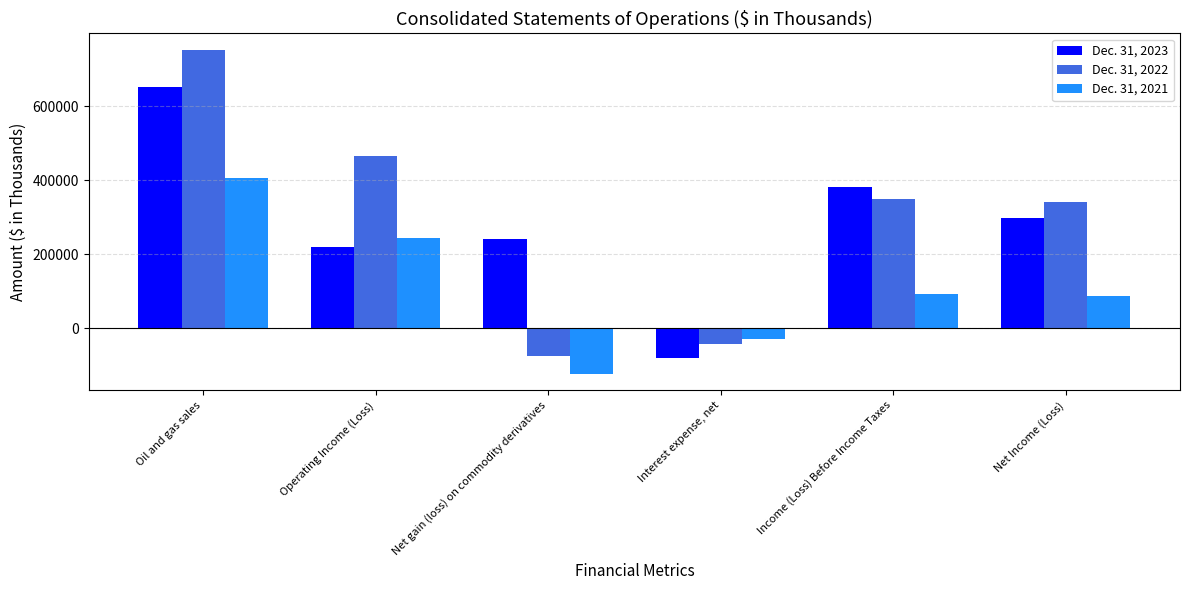

Reading right to left, list all the values displayed in this chart.

Dec. 31, 2023: Net Income (Loss)=297716	Income (Loss) Before Income Taxes=381329	Interest expense, net=-80119	Net gain (loss) on commodity derivatives=241309	Operating Income (Loss)=219942	Oil and gas sales=652358
Dec. 31, 2022: Net Income (Loss)=340437	Income (Loss) Before Income Taxes=350037	Interest expense, net=-41948	Net gain (loss) on commodity derivatives=-73885	Operating Income (Loss)=465775	Oil and gas sales=753420
Dec. 31, 2021: Net Income (Loss)=86759	Income (Loss) Before Income Taxes=93157	Interest expense, net=-29129	Net gain (loss) on commodity derivatives=-123018	Operating Income (Loss)=245294	Oil and gas sales=407200